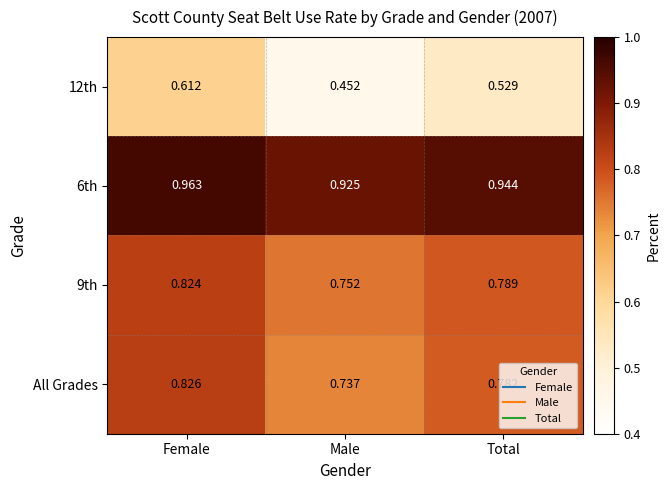

At which label does 9th reach its peak?

Female